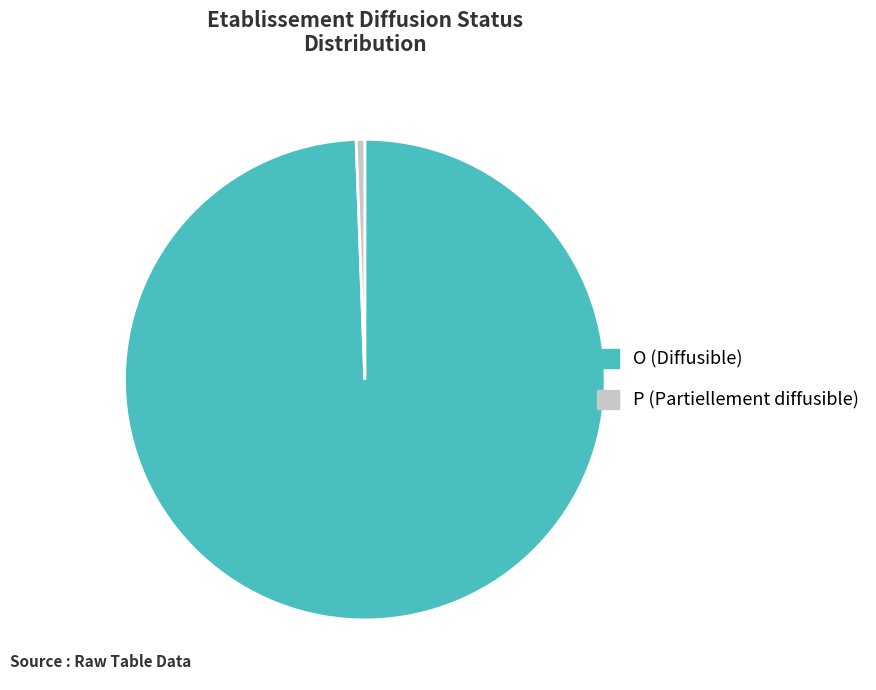

Which category has the smallest portion of the pie?

P